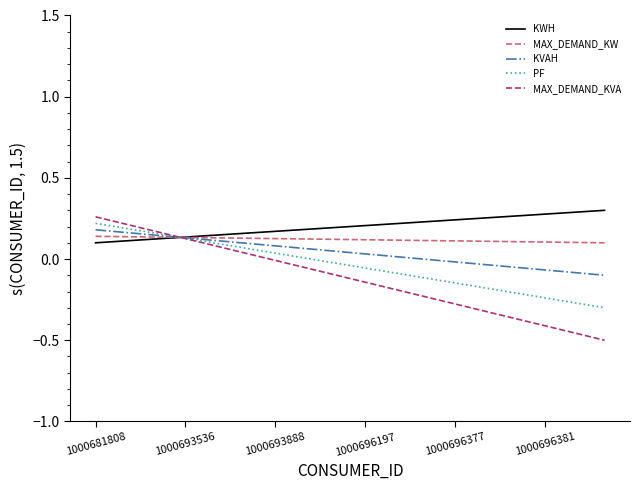

List the series in order of their overall mean, lowest first.

MAX_DEMAND_KVA, PF, KVAH, MAX_DEMAND_KW, KWH